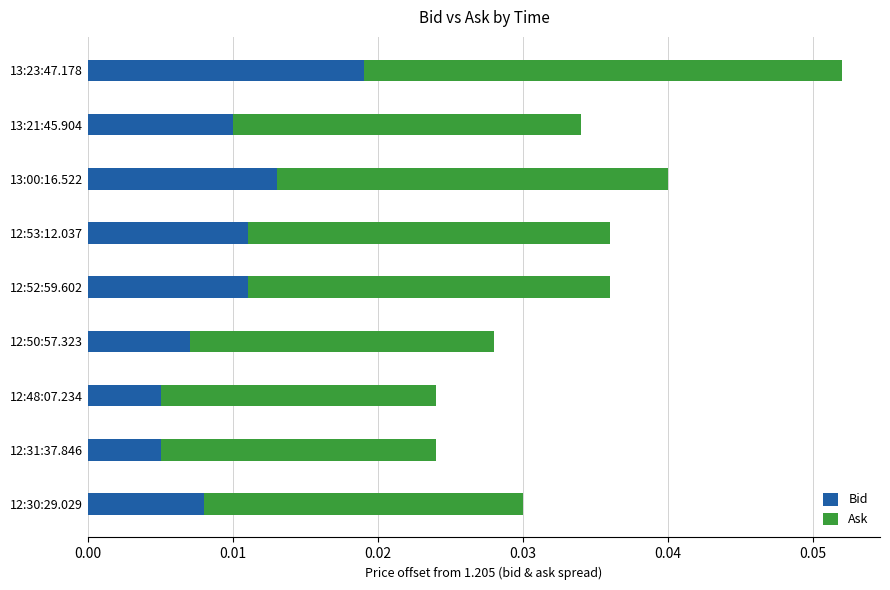

At which category is the sum across all series the highest?

13:23:47.178